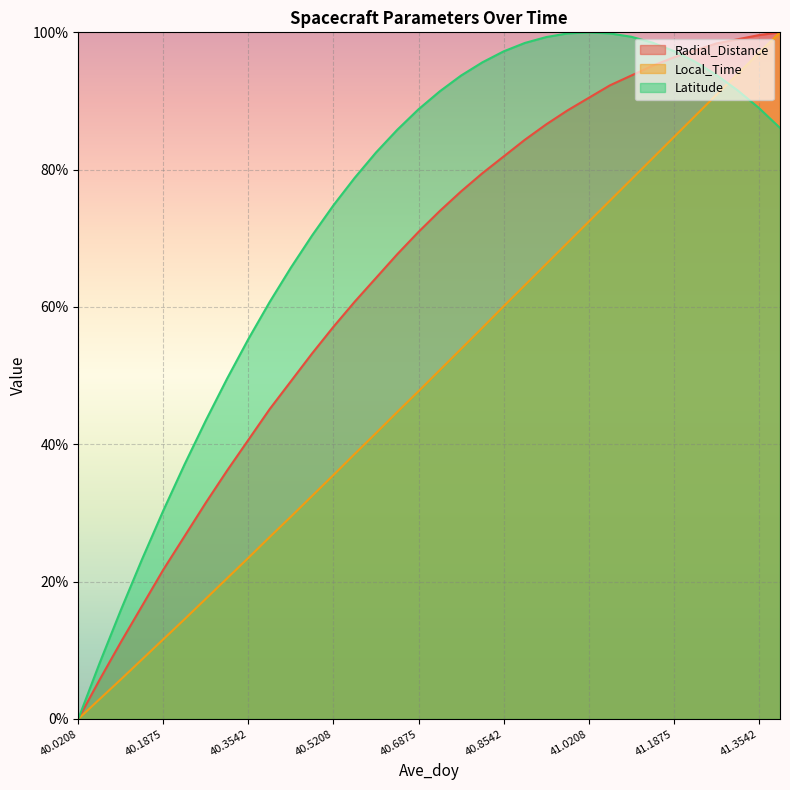

What is the label of the 32nd point from the right?

40.1042